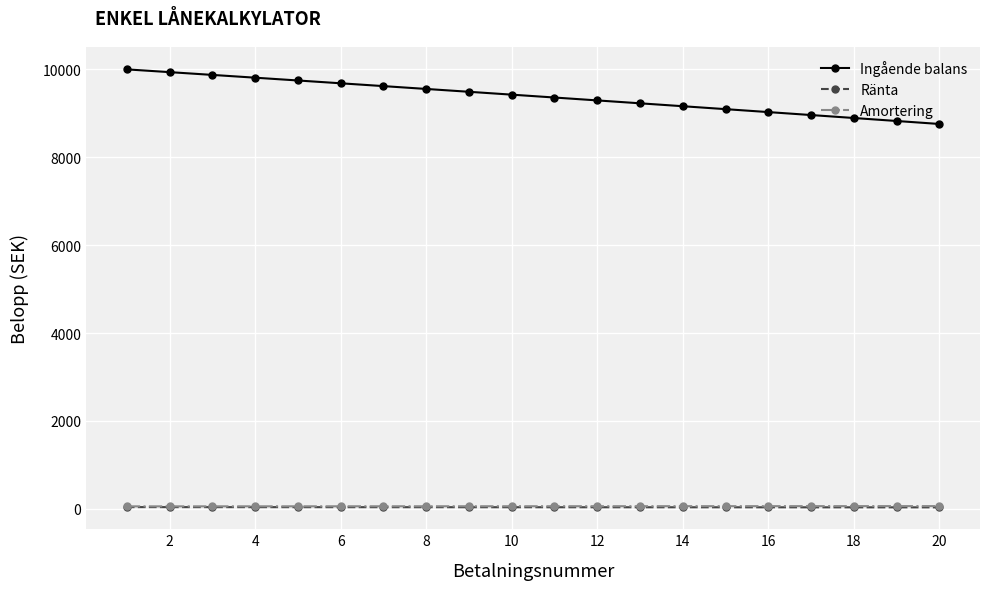

How many lines are shown in the chart?

3